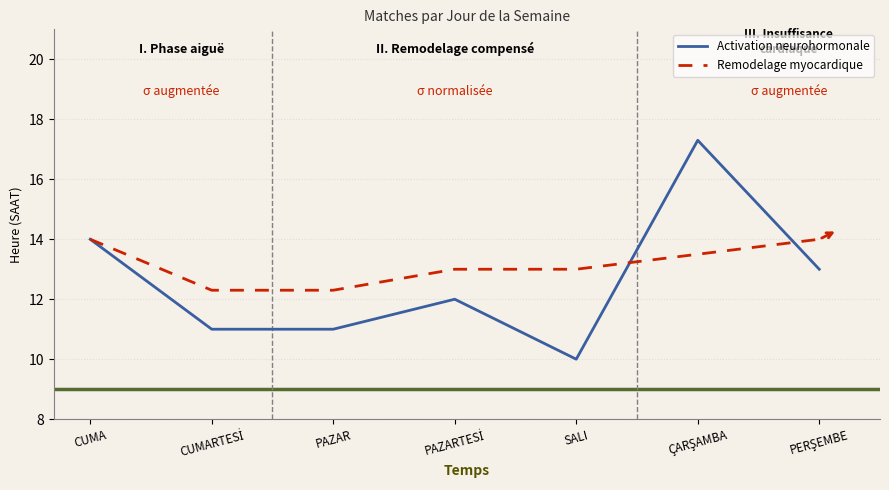

List the series in order of their overall mean, lowest first.

Activation neurohormonale, Remodelage myocardique